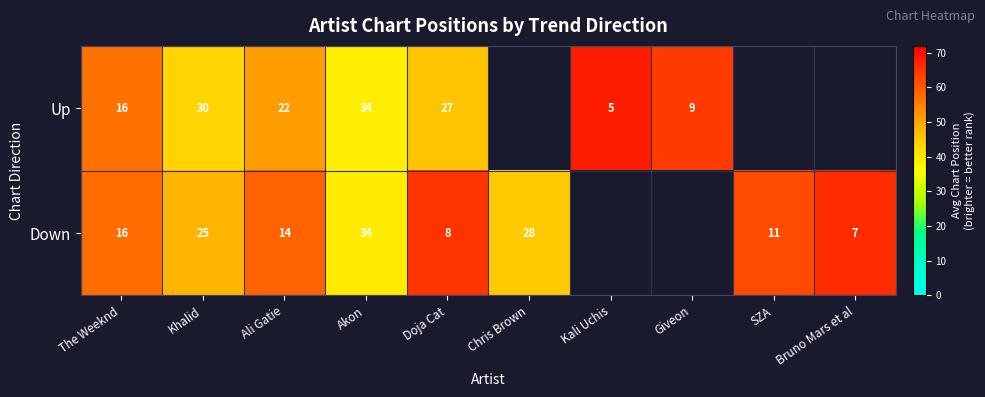

At how many categories does at least one series exceed 40?

9